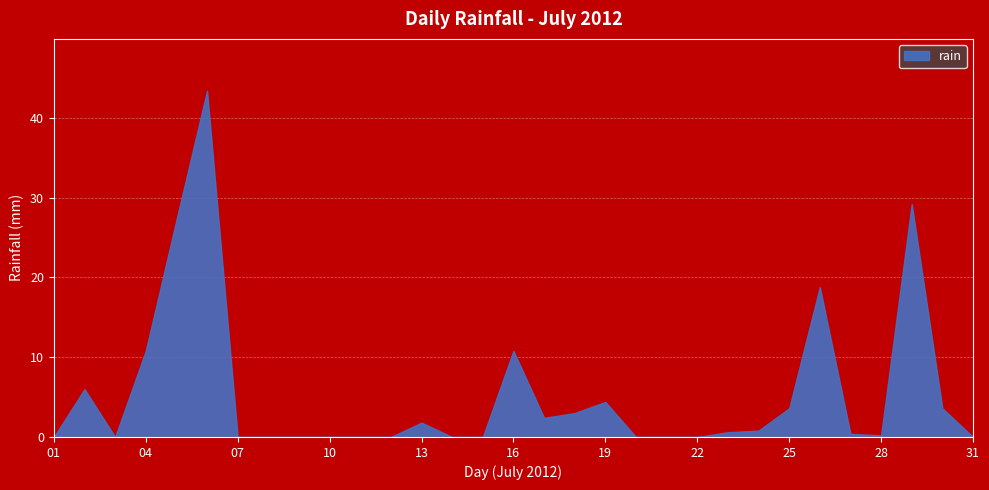

What is the greatest value displayed?

43.4